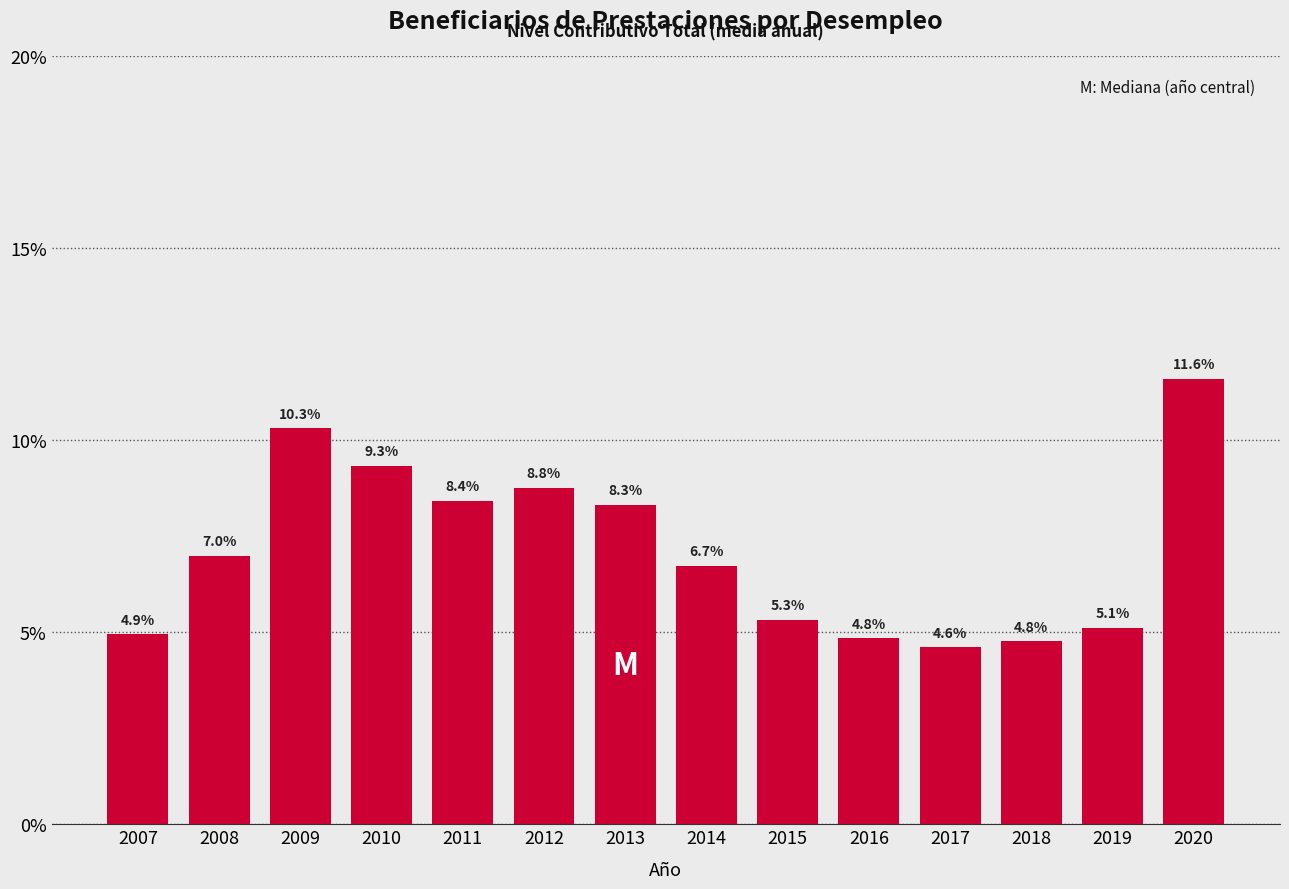

Reading left to right, extract all data points from this chart.

2007=4.9	2008=7.0	2009=10.3	2010=9.3	2011=8.4	2012=8.8	2013=8.3	2014=6.7	2015=5.3	2016=4.8	2017=4.6	2018=4.8	2019=5.1	2020=11.6